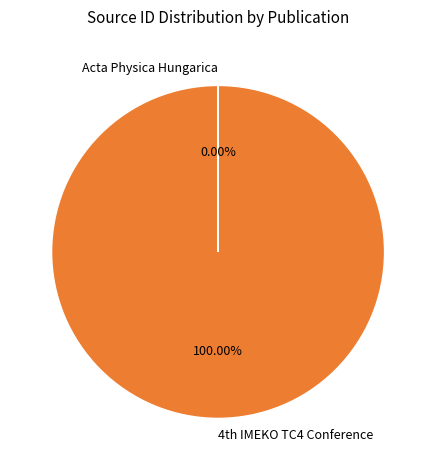

Which slice is the largest?

4th IMEKO TC4 Conference